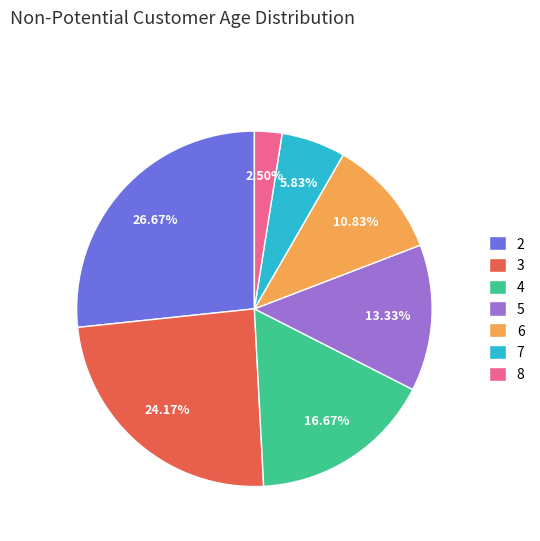

Do 3 and 5 together represent more than half of the pie?

No